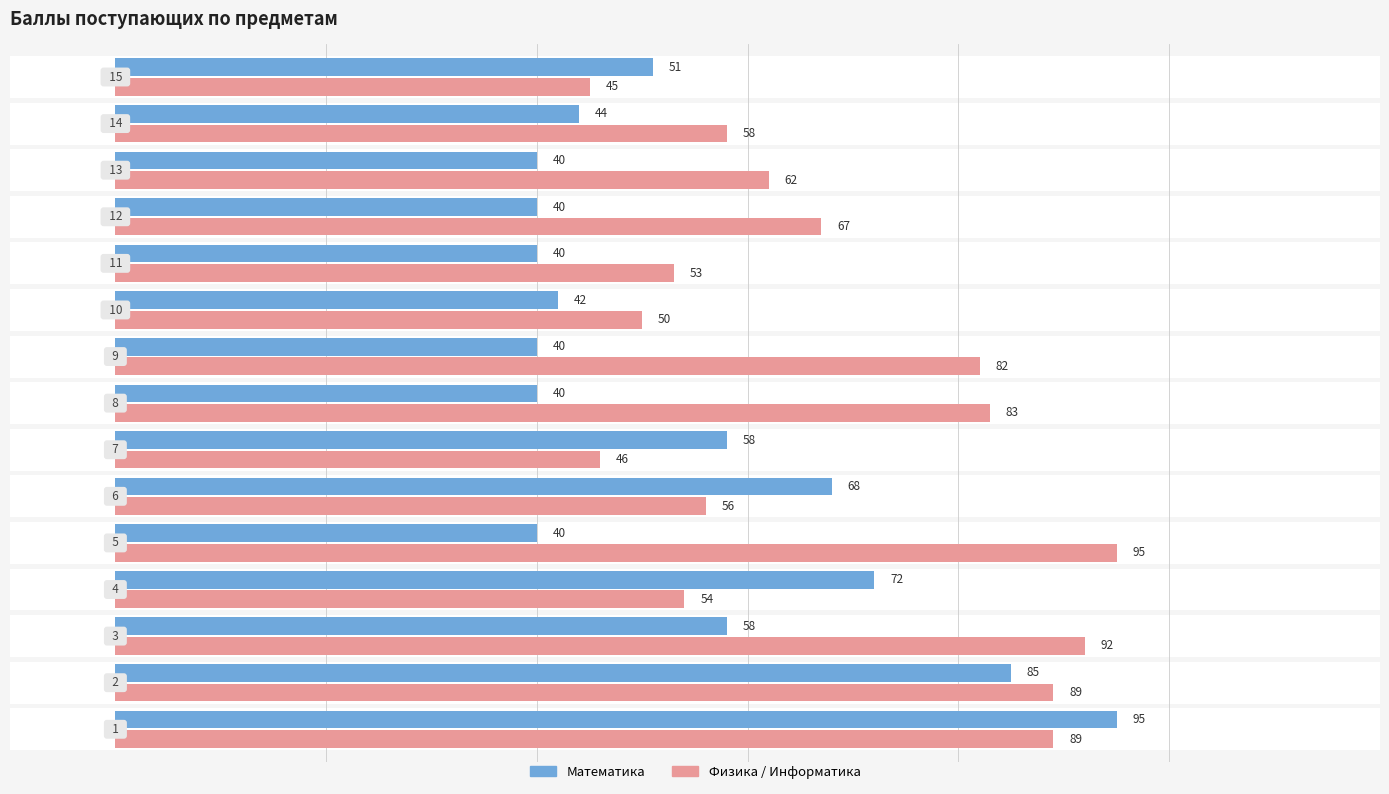

How many groups of bars are there?

15